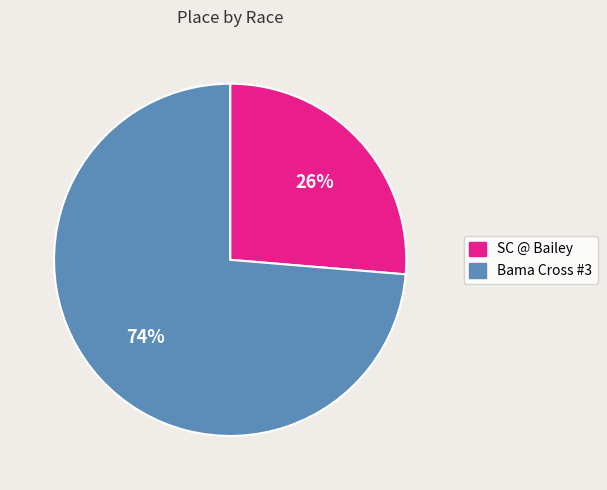

The Bama Cross #3 slice represents 60% of the pie. True or false?

False